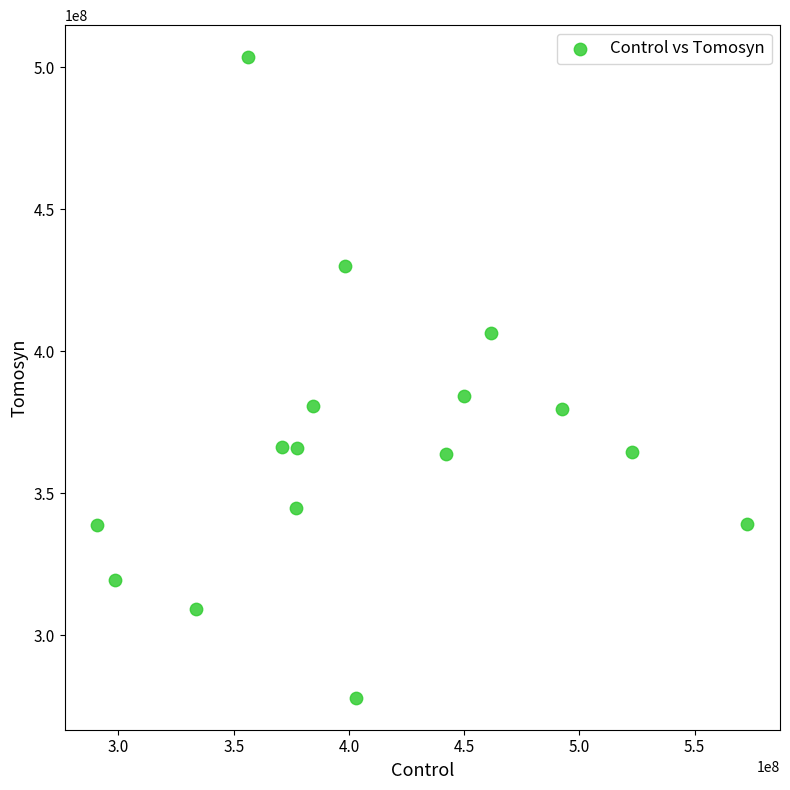

What is the range of X values (max minus min)?

282240251